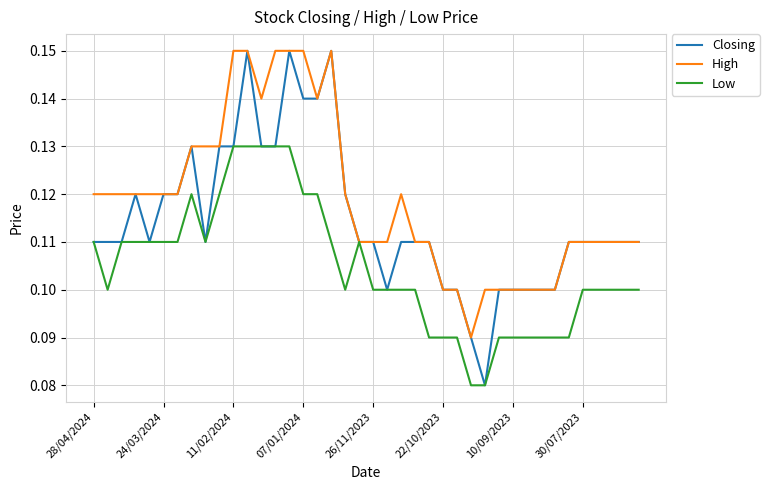

How many lines are shown in the chart?

3